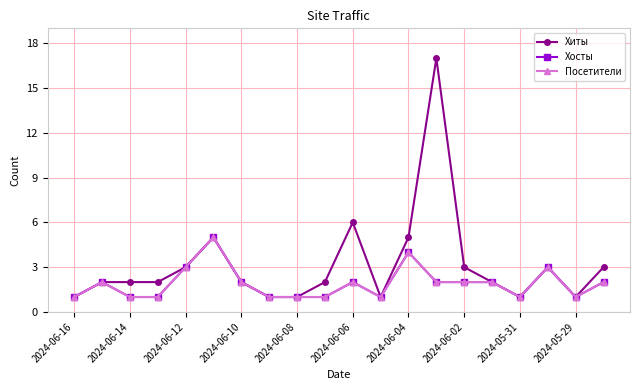

Is this an area chart (filled region under the line)?

No